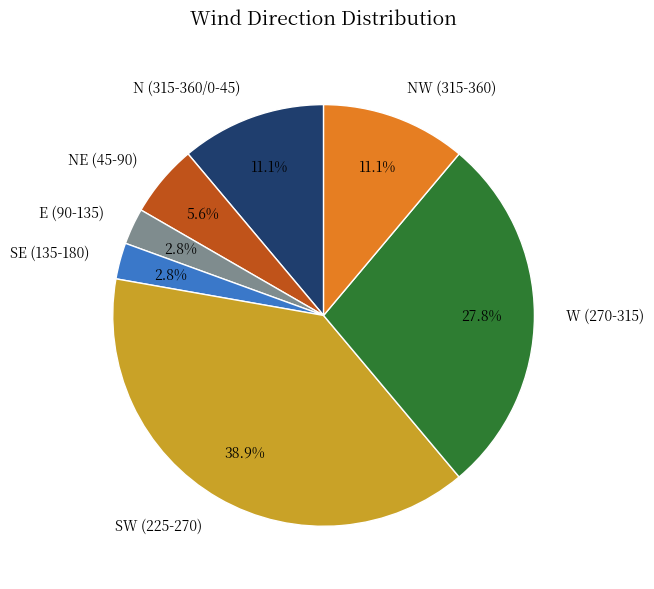

Does SE (135-180) represent more than half of the total?

No